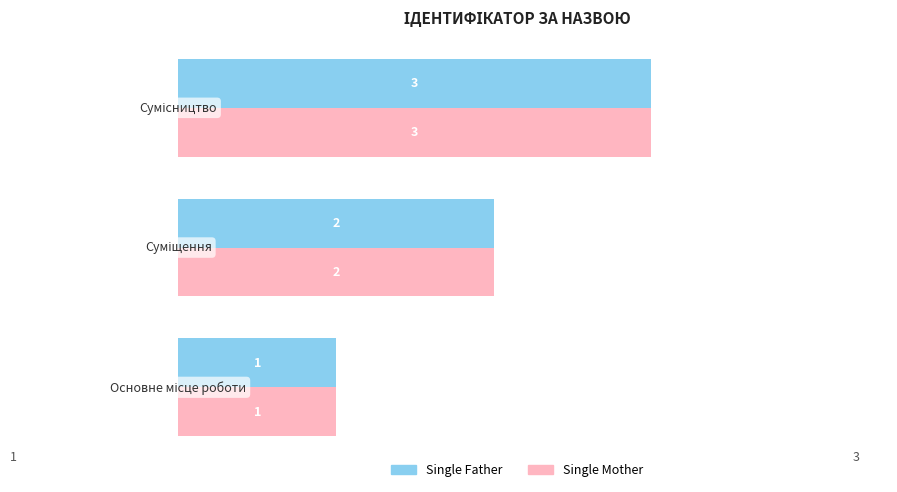

What is the highest value of the Single Mother series?

3